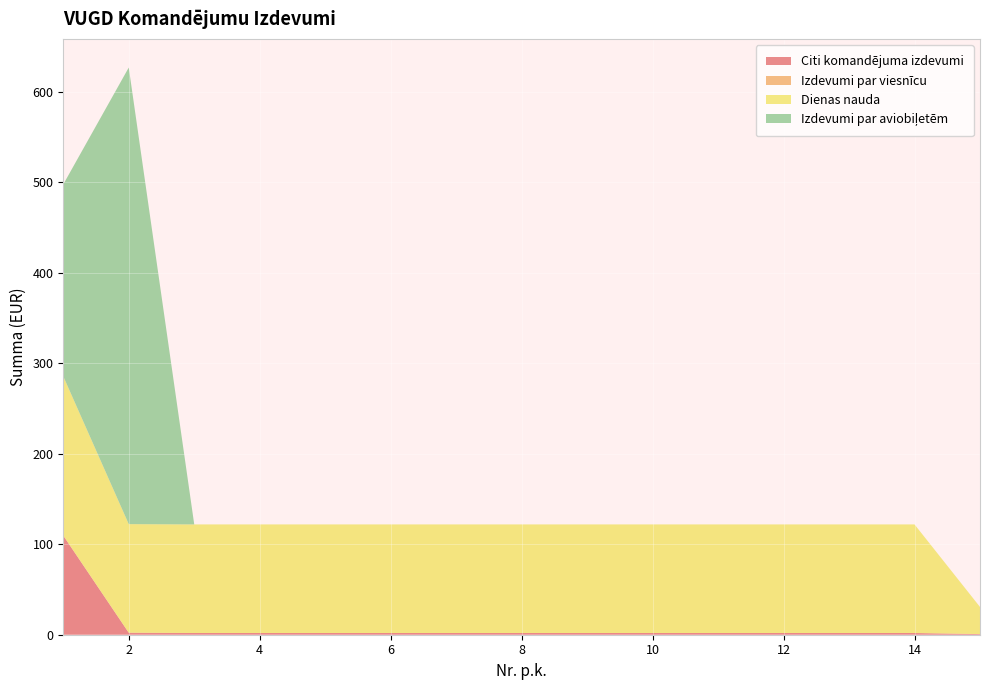

Reading right to left, list all the values displayed in this chart.

Citi komandējuma izdevumi: 15=0.7	14=1.9	13=1.9	12=1.9	11=1.9	10=1.9	9=1.9	8=1.9	7=1.9	6=1.9	5=1.9	4=1.9	3=1.9	2=2.2	1=109.5
Izdevumi par viesnīcu: 15=0.0	14=0.0	13=0.0	12=0.0	11=0.0	10=0.0	9=0.0	8=0.0	7=0.0	6=0.0	5=0.0	4=0.0	3=0.0	2=0.0	1=0.0
Dienas nauda: 15=30.0	14=120.0	13=120.0	12=120.0	11=120.0	10=120.0	9=120.0	8=120.0	7=120.0	6=120.0	5=120.0	4=120.0	3=120.0	2=120.0	1=176.0
Izdevumi par aviobiļetēm: 15=0.0	14=0.0	13=0.0	12=0.0	11=0.0	10=0.0	9=0.0	8=0.0	7=0.0	6=0.0	5=0.0	4=0.0	3=0.0	2=504.5	1=212.1